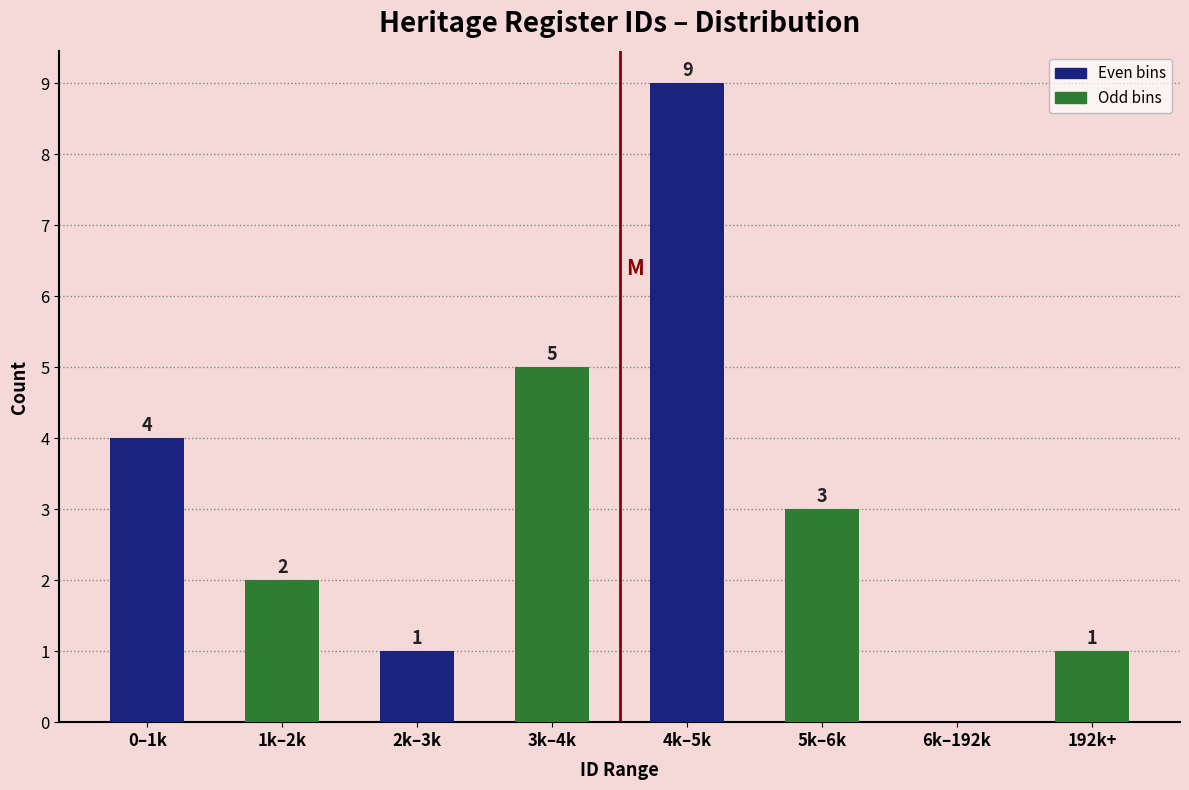

Reading right to left, what are all the values shown in this chart?

192k+=1	6k–192k=0	5k–6k=3	4k–5k=9	3k–4k=5	2k–3k=1	1k–2k=2	0–1k=4